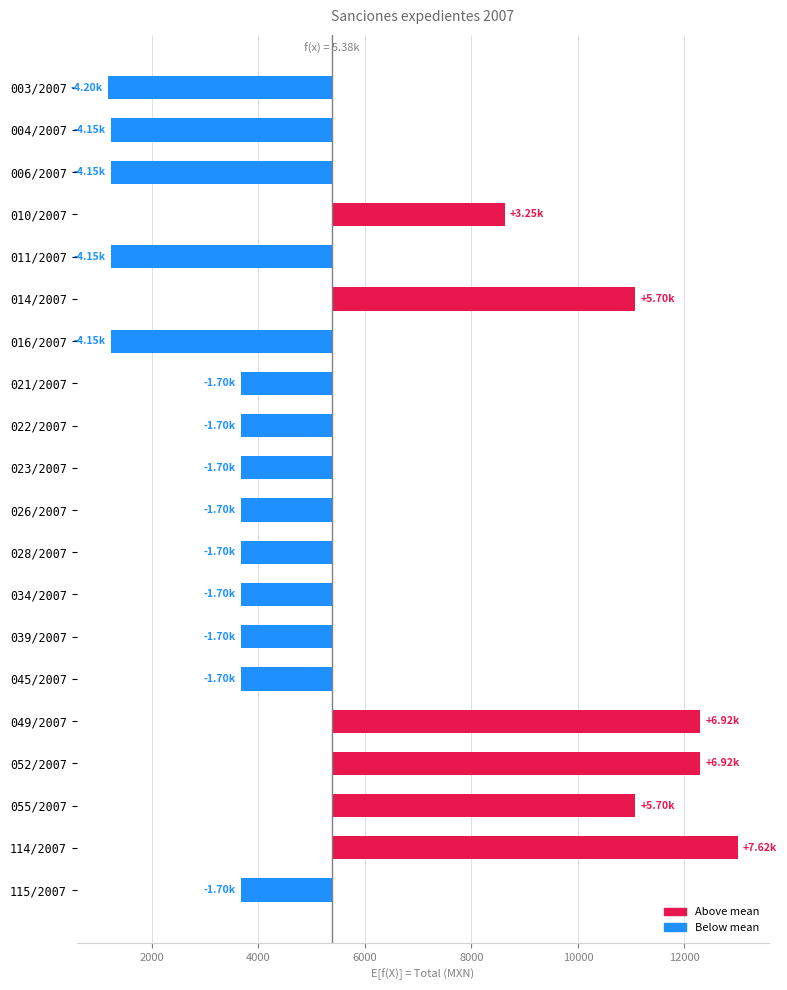

Reading left to right, list all the values displayed in this chart.

-4197.1	-4151.1	-4151.1	3247.9	-4151.1	5697.9	-4151.1	-1701.1	-1701.1	-1701.1	-1701.1	-1701.1	-1701.1	-1701.1	-1701.1	6922.9	6922.9	5697.9	7622.9	-1701.1